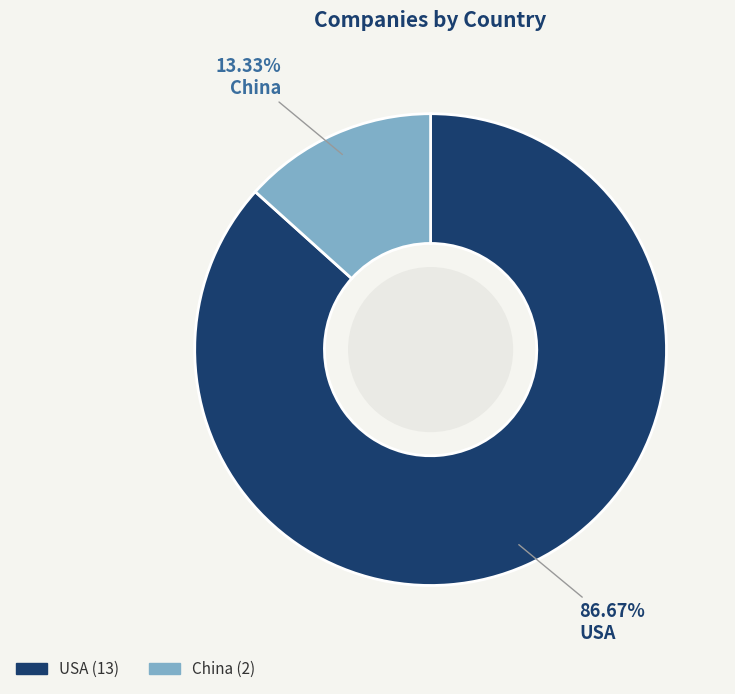

Which has a higher value, China or USA?

USA